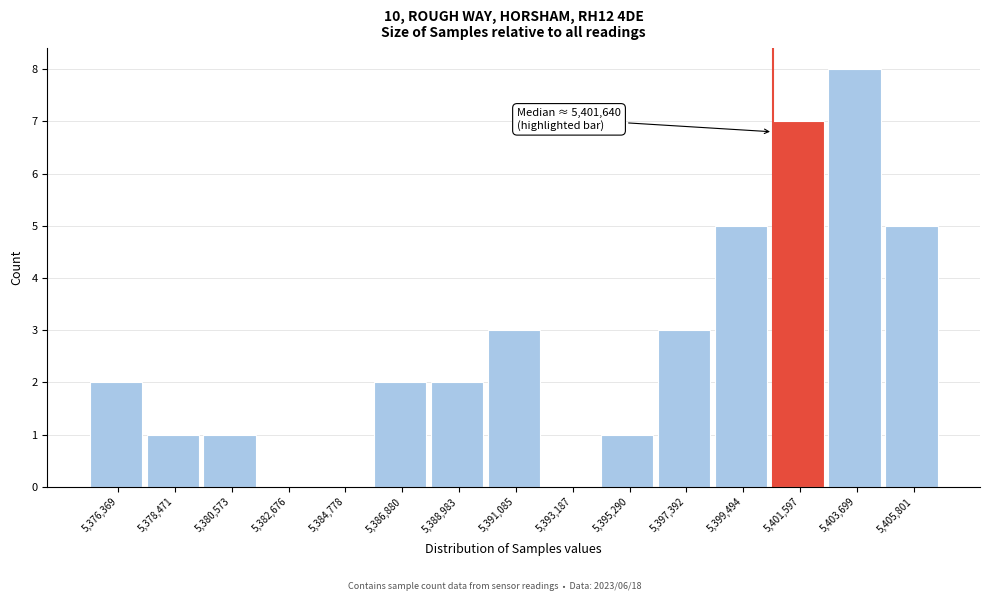

Reading left to right, transcribe all the data shown in this chart.

5,376,369=2	5,378,471=1	5,380,573=1	5,382,676=0	5,384,778=0	5,386,880=2	5,388,983=2	5,391,085=3	5,393,187=0	5,395,290=1	5,397,392=3	5,399,494=5	5,401,597=7	5,403,699=8	5,405,801=5